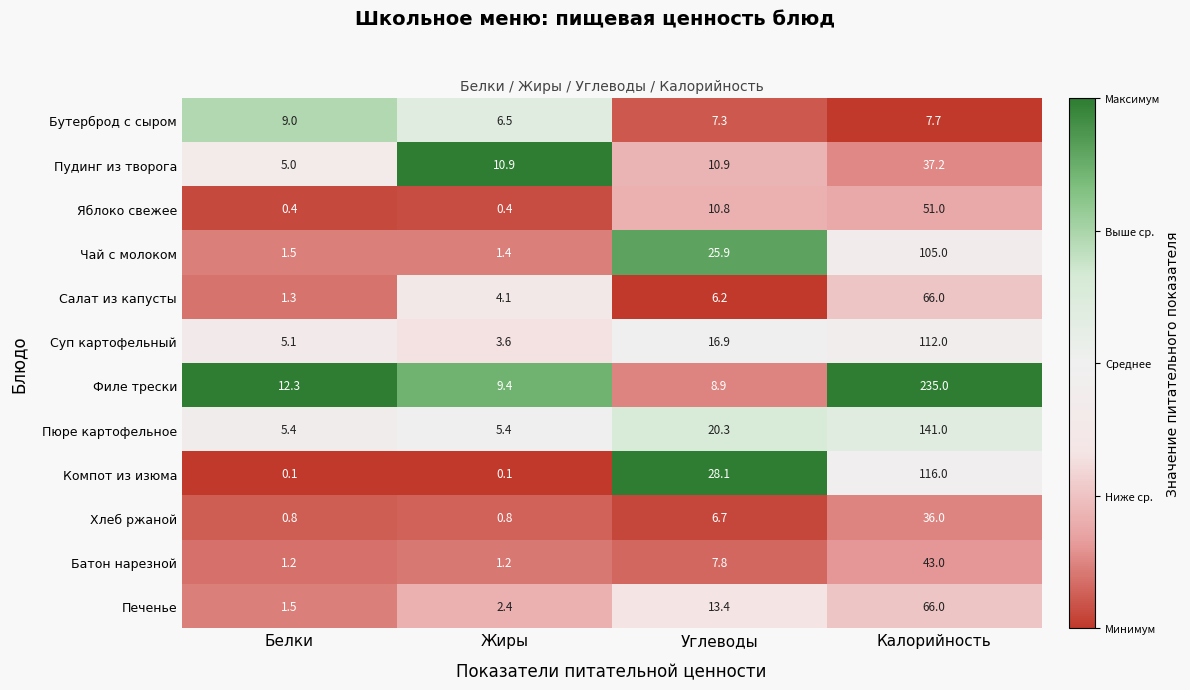

Which series has the largest total across all categories?

Филе трески